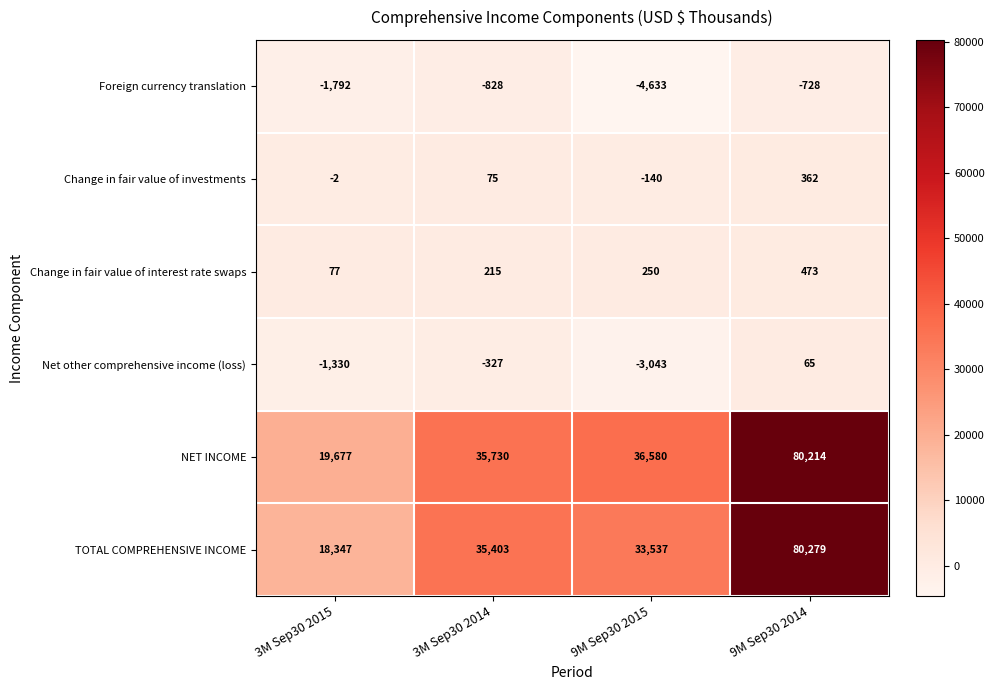

Count the number of categories in the chart.

4